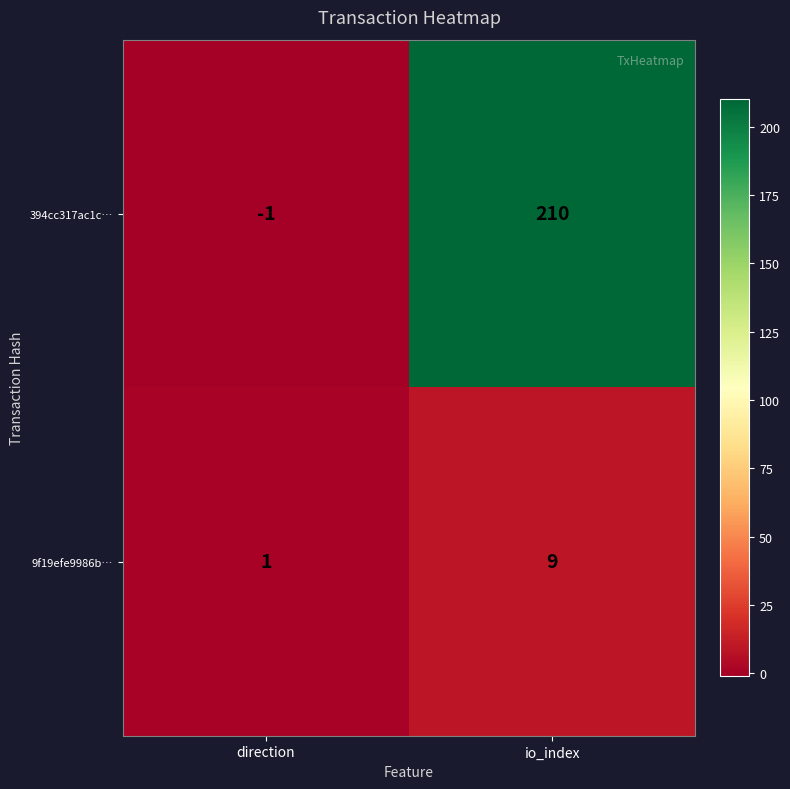

Which series has the largest range (max minus min)?

394cc317ac1c…